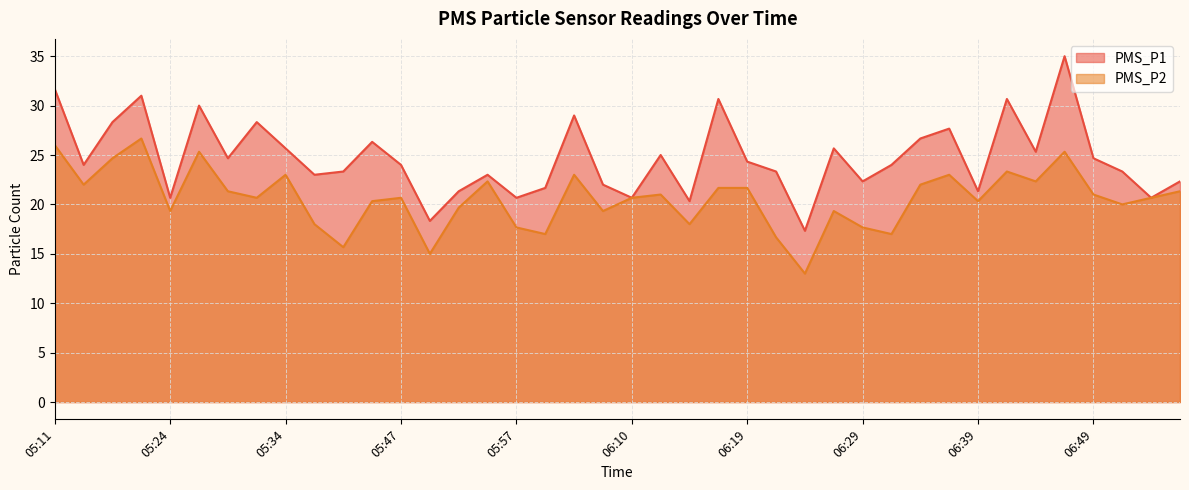

Is it true that PMS_P1 equals 34.7 at 06:22?

False